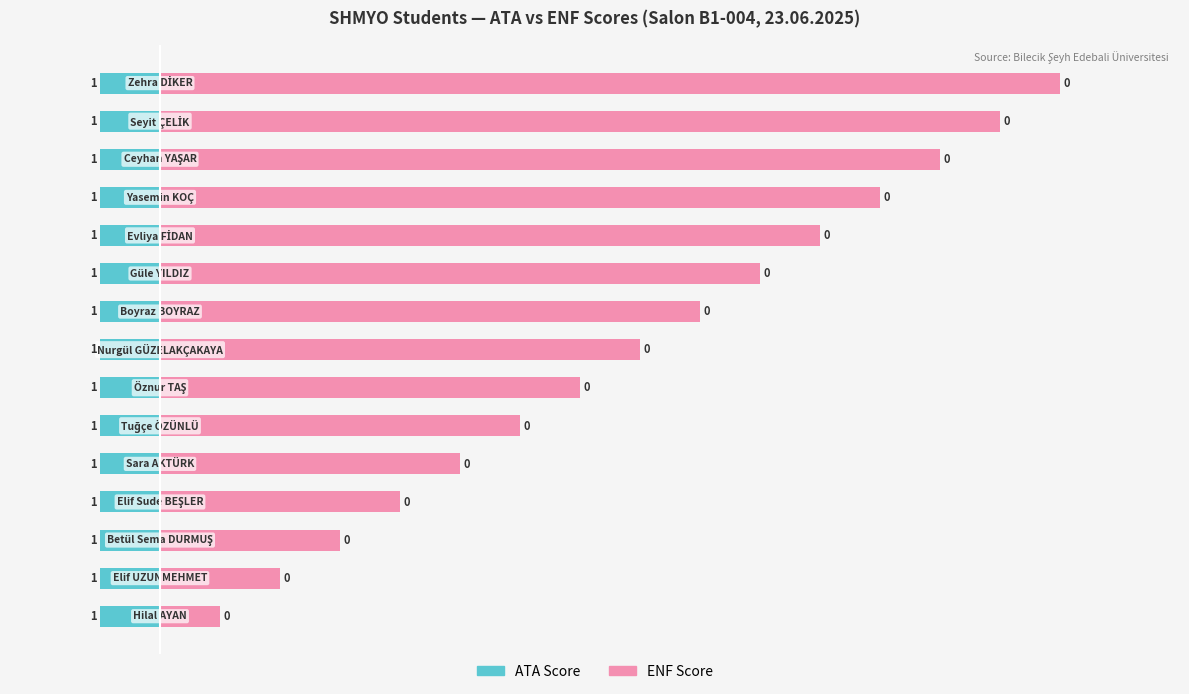

What is the average value of the ENF series?

8.0